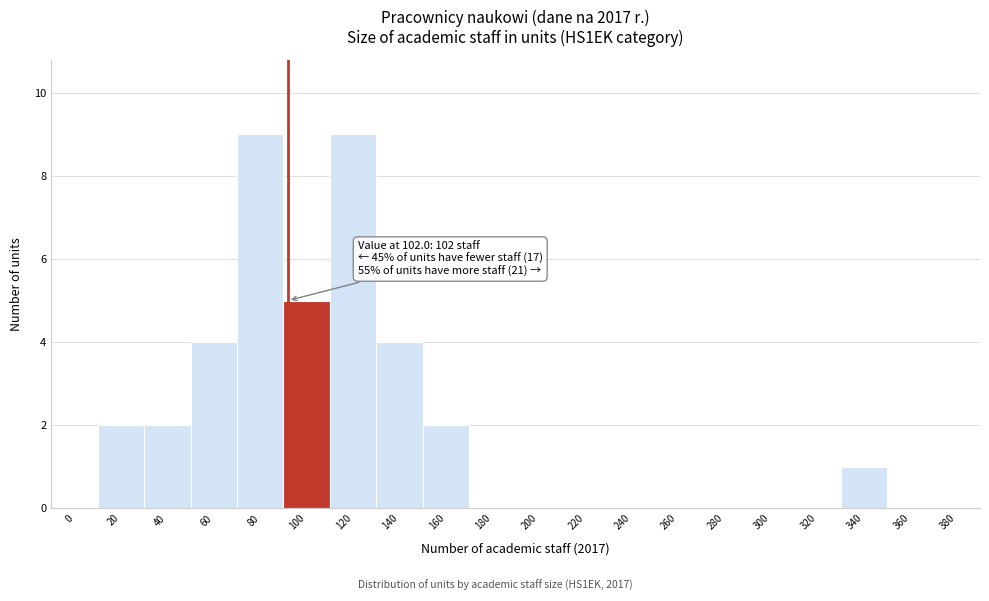

Reading right to left, transcribe all the data shown in this chart.

380=0	360=0	340=1	320=0	300=0	280=0	260=0	240=0	220=0	200=0	180=0	160=2	140=4	120=9	100=5	80=9	60=4	40=2	20=2	0=0